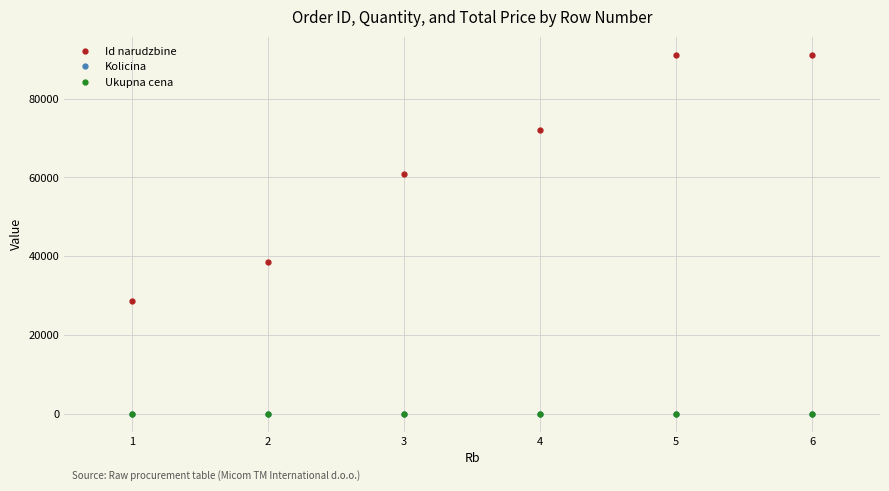

True or false: Id narudzbine and Kolicina cross at least once.

False